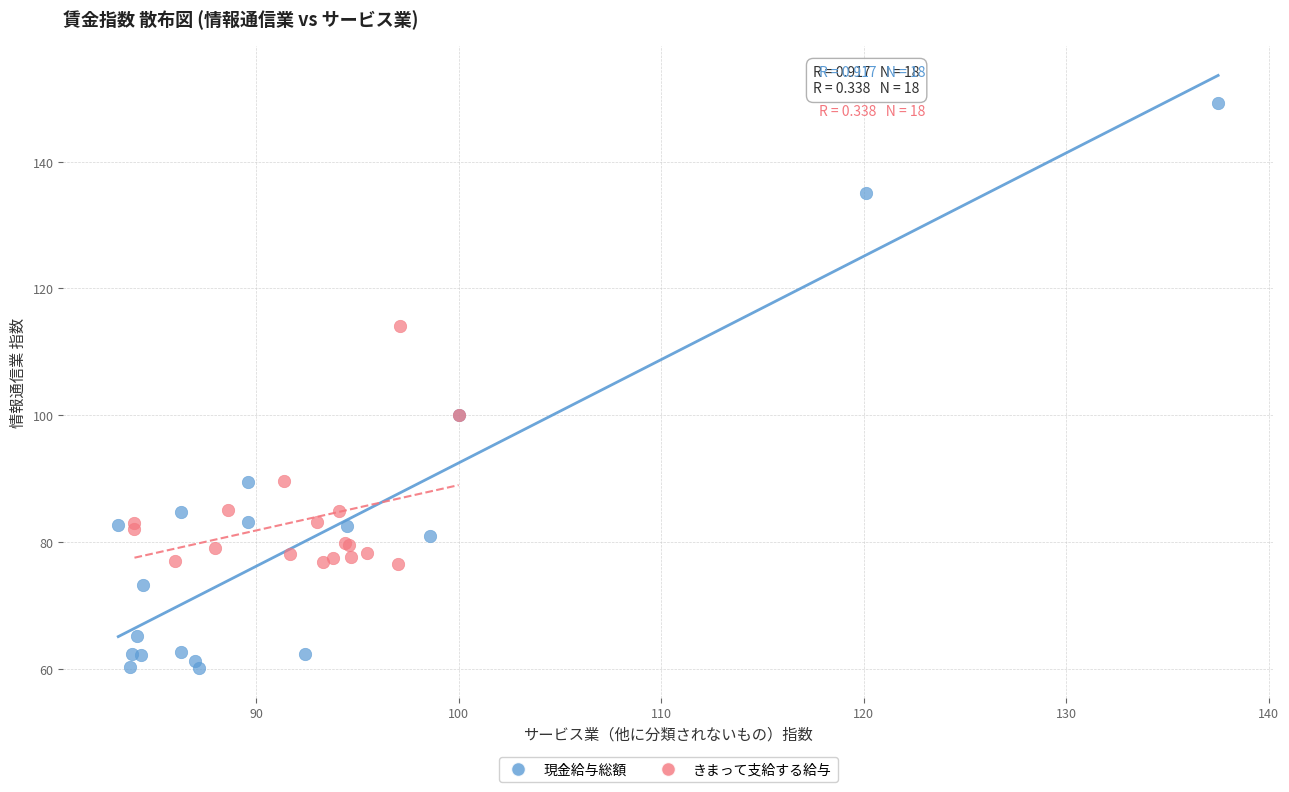

Which series reaches the minimum Y coordinate?

現金給与総額